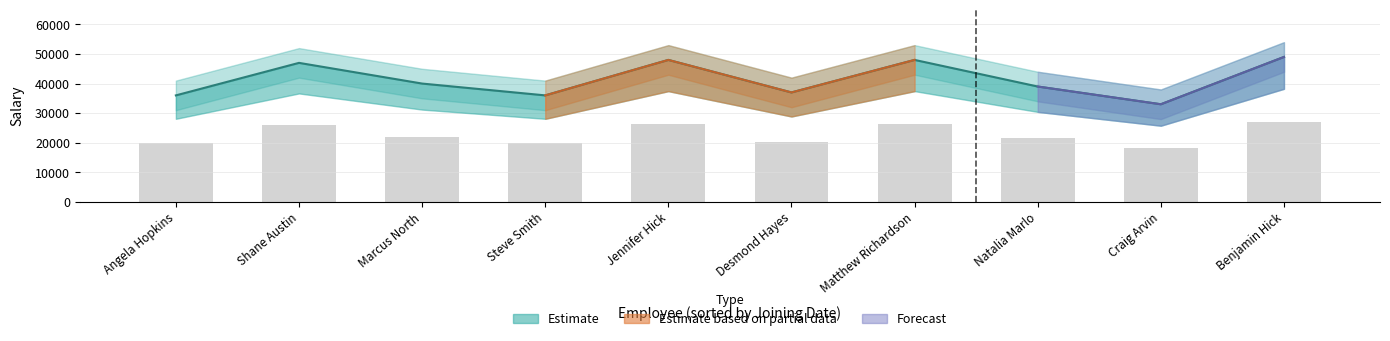

What is the change in value from Marcus North to Benjamin Hick?

+4950.0